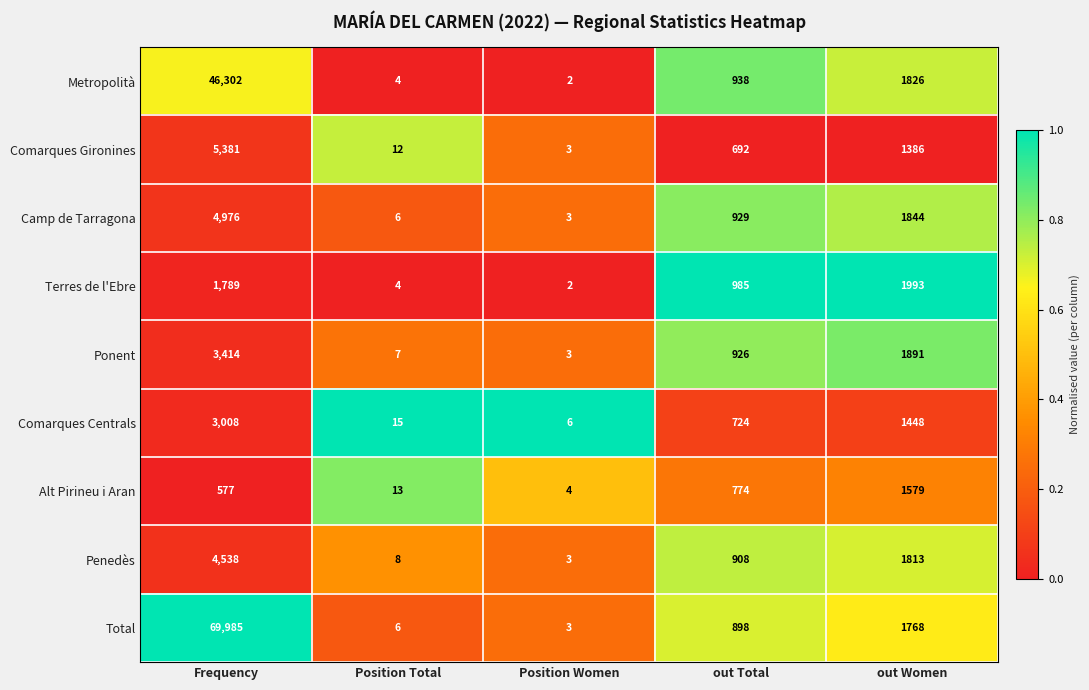

What is the difference between the maximum and minimum values in the Ponent series?

3411